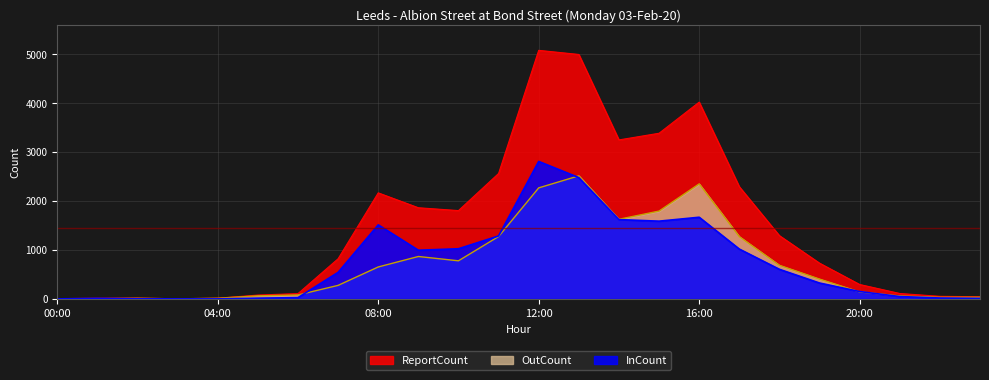

In InCount, how many points are lower than both neighbors (excluding endpoints)?

2